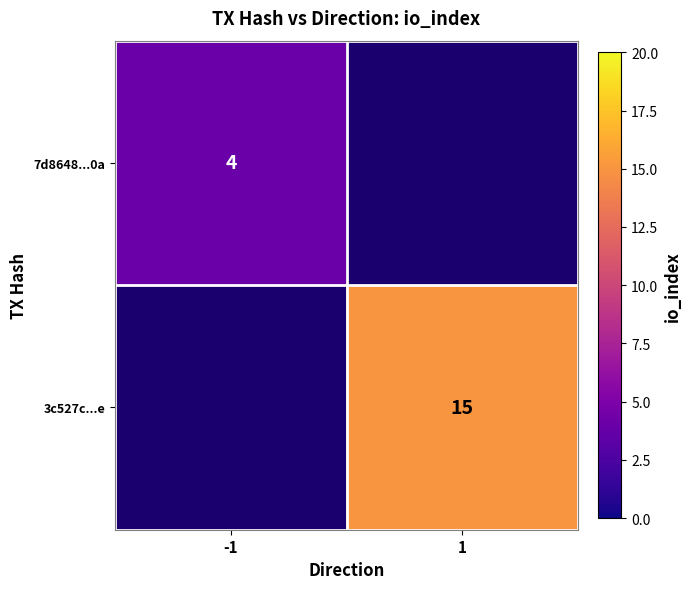

Which has a higher value, -1 or 1?

1